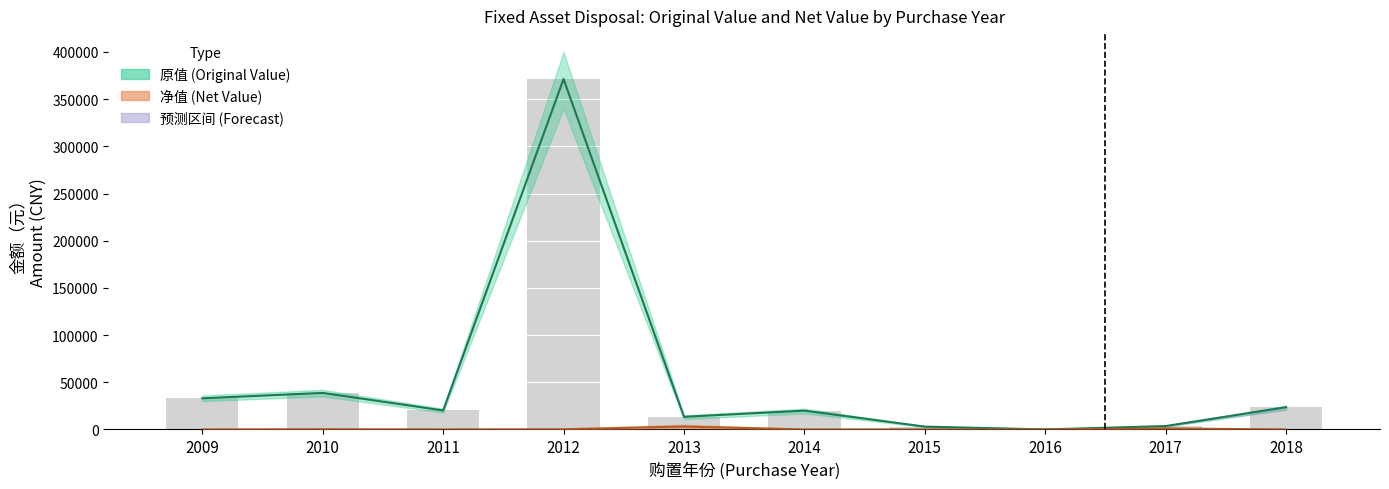

Reading left to right, list all the values displayed in this chart.

原值 (Original Value): 2009=33000.0	2010=38725.0	2011=20127.0	2012=371350.0	2013=13387.6	2014=19964.0	2015=2999.0	2016=0.0	2017=3600.0	2018=23562.0
净值 (Net Value): 2009=0.0	2010=224.0	2011=0.0	2012=210.1	2013=3094.6	2014=0.0	2015=0.0	2016=0.0	2017=1110.0	2018=0.0